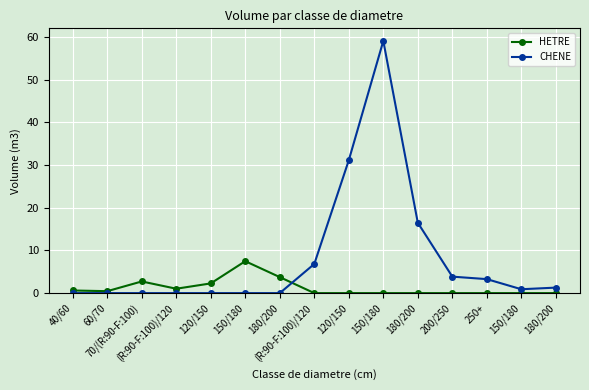

Does the chart have visible grid lines?

Yes